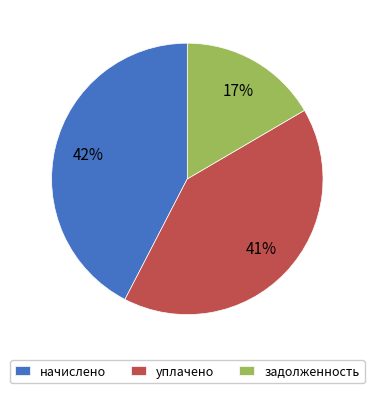

To the nearest percent, what is the average slice percentage?

33%